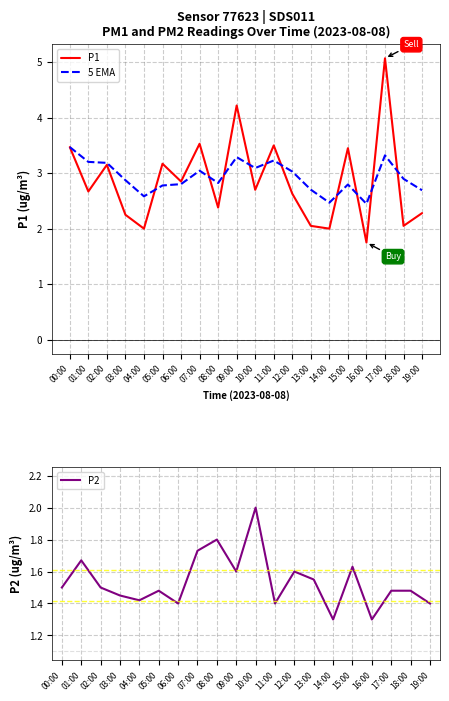

Between 14:00 and 16:00, which series saw the biggest shift?

P1